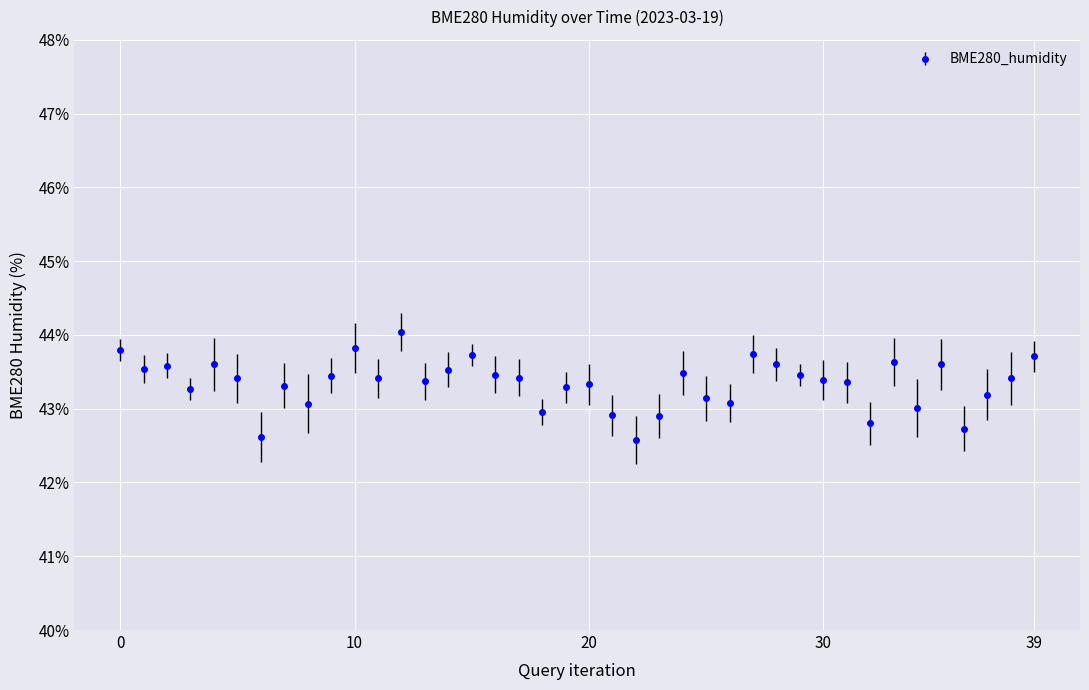

True or false: the data has more than 0 interior local peaks.

True